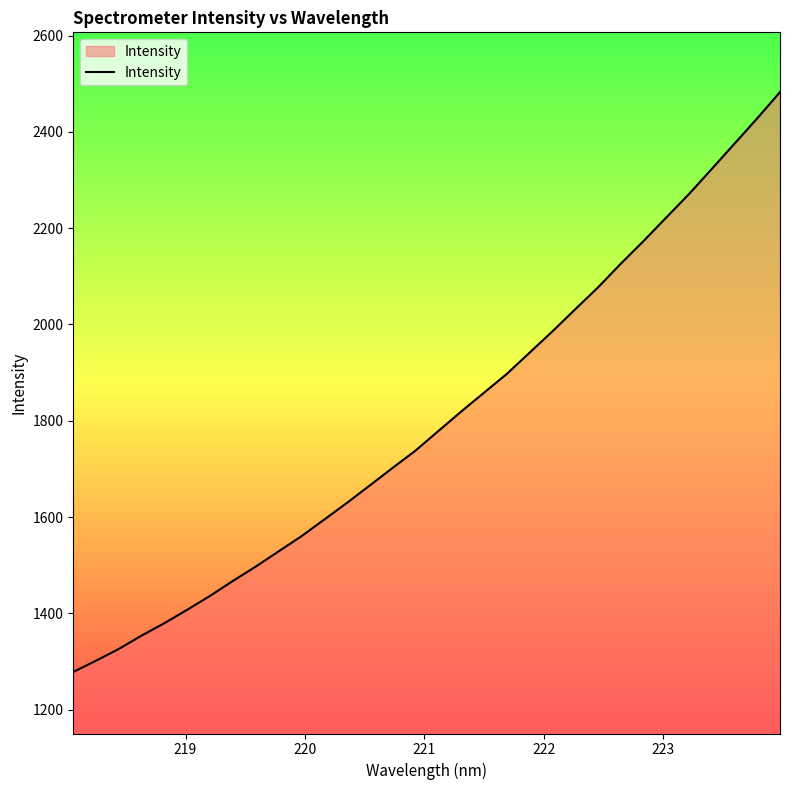

Reading left to right, list all the values displayed in this chart.

1278.3	1301.7	1326.2	1354.0	1379.8	1407.7	1436.5	1467.5	1497.3	1528.8	1560.2	1594.8	1629.7	1665.8	1702.2	1738.0	1778.6	1818.9	1858.1	1897.1	1941.2	1985.4	2031.2	2076.6	2125.8	2172.9	2222.0	2270.7	2322.9	2375.5	2428.2	2482.7